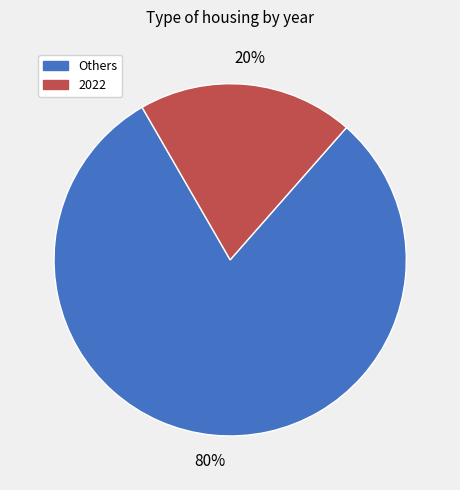

Does any single category account for the majority?

Yes